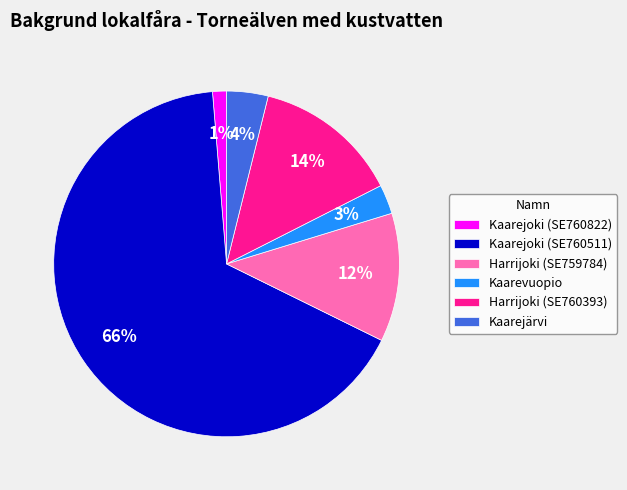

To the nearest percent, what portion does Kaarejärvi represent?

4%